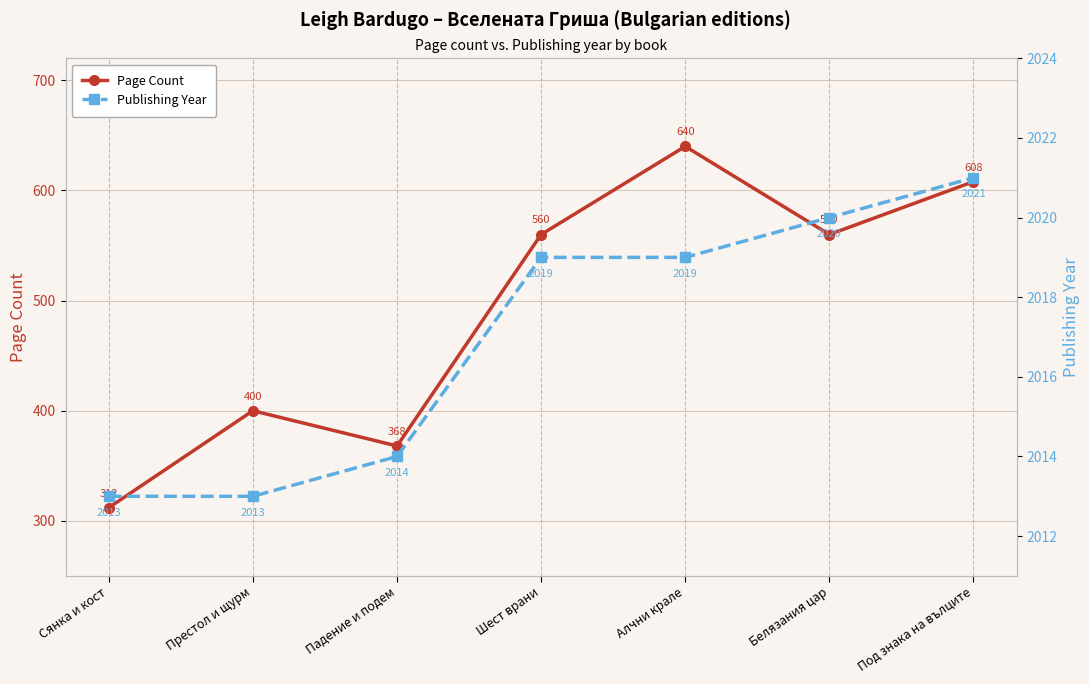

What is the difference between the maximum and minimum values in the Page Count series?

328